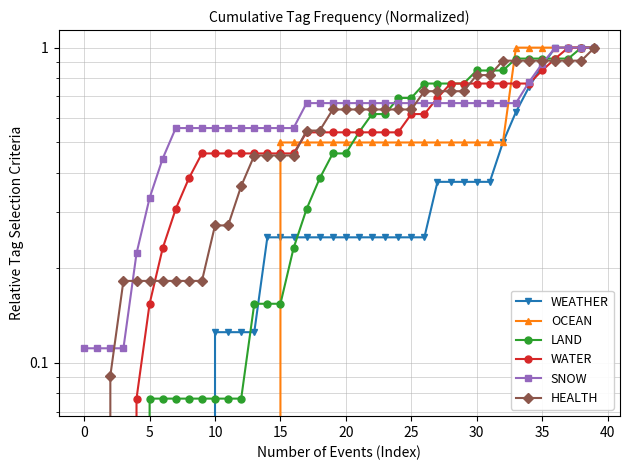

Reading left to right, what are all the values shown in this chart?

WEATHER: 0.0	0.0	0.0	0.0	0.0	0.0	0.0	0.0	0.0	0.0	0.1	0.1	0.1	0.1	0.2	0.2	0.2	0.2	0.2	0.2	0.2	0.2	0.2	0.2	0.2	0.2	0.2	0.4	0.4	0.4	0.4	0.4	0.5	0.6	0.8	0.9	1.0	1.0	1.0	1.0
OCEAN: 0.0	0.0	0.0	0.0	0.0	0.0	0.0	0.0	0.0	0.0	0.0	0.0	0.0	0.0	0.0	0.5	0.5	0.5	0.5	0.5	0.5	0.5	0.5	0.5	0.5	0.5	0.5	0.5	0.5	0.5	0.5	0.5	0.5	1.0	1.0	1.0	1.0	1.0	1.0	1.0
LAND: 0.0	0.0	0.0	0.0	0.0	0.1	0.1	0.1	0.1	0.1	0.1	0.1	0.1	0.2	0.2	0.2	0.2	0.3	0.4	0.5	0.5	0.5	0.6	0.6	0.7	0.7	0.8	0.8	0.8	0.8	0.8	0.8	0.8	0.9	0.9	0.9	0.9	0.9	1.0	1.0
WATER: 0.0	0.0	0.0	0.0	0.1	0.2	0.2	0.3	0.4	0.5	0.5	0.5	0.5	0.5	0.5	0.5	0.5	0.5	0.5	0.5	0.5	0.5	0.5	0.5	0.5	0.6	0.6	0.7	0.8	0.8	0.8	0.8	0.8	0.8	0.8	0.8	0.9	1.0	1.0	1.0
SNOW: 0.1	0.1	0.1	0.1	0.2	0.3	0.4	0.6	0.6	0.6	0.6	0.6	0.6	0.6	0.6	0.6	0.6	0.7	0.7	0.7	0.7	0.7	0.7	0.7	0.7	0.7	0.7	0.7	0.7	0.7	0.7	0.7	0.7	0.7	0.8	0.9	1.0	1.0	1.0	1.0
HEALTH: 0.0	0.0	0.1	0.2	0.2	0.2	0.2	0.2	0.2	0.2	0.3	0.3	0.4	0.5	0.5	0.5	0.5	0.5	0.5	0.6	0.6	0.6	0.6	0.6	0.6	0.6	0.7	0.7	0.7	0.7	0.8	0.8	0.9	0.9	0.9	0.9	0.9	0.9	0.9	1.0